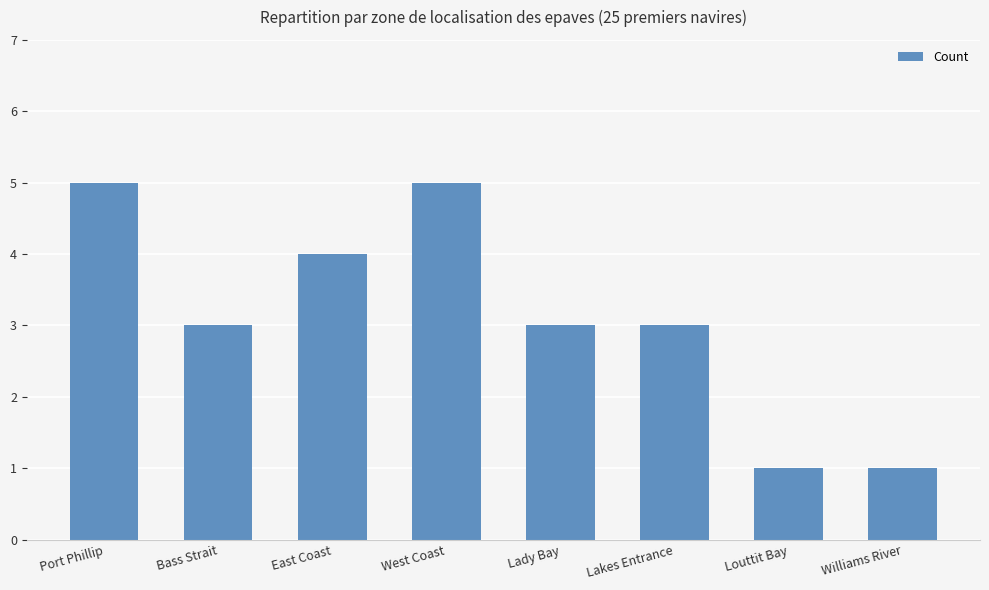

How many bars are there in total?

8